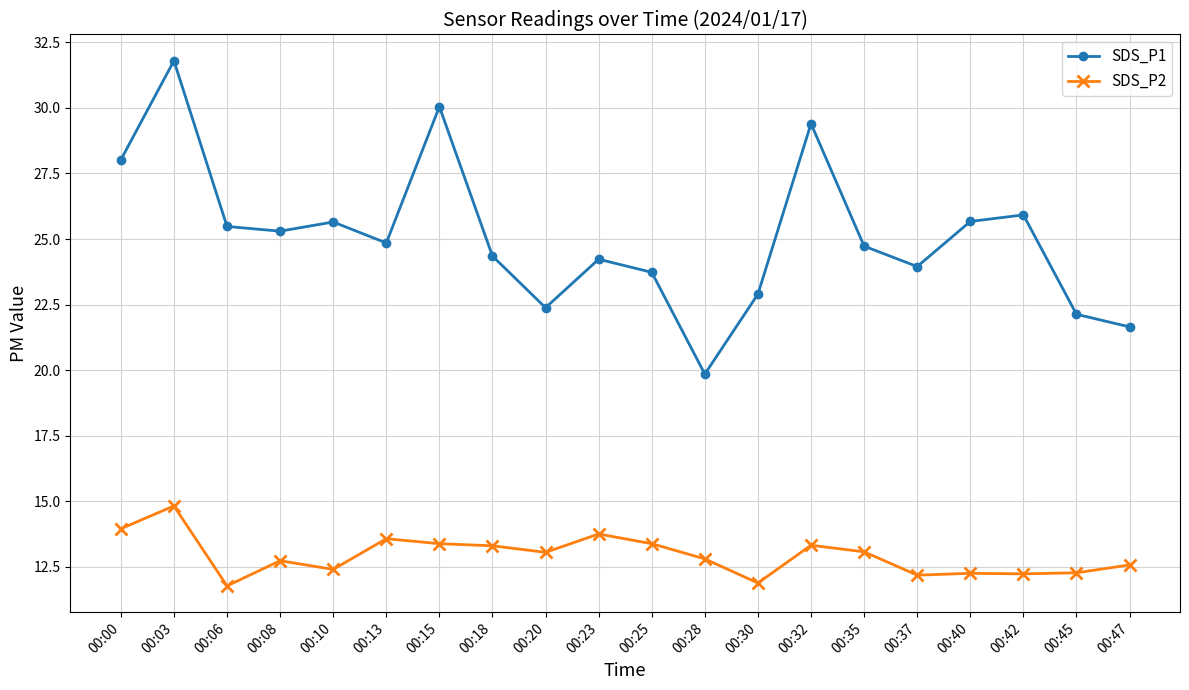

At 00:00, list the series in order from largest to smallest.

SDS_P1, SDS_P2